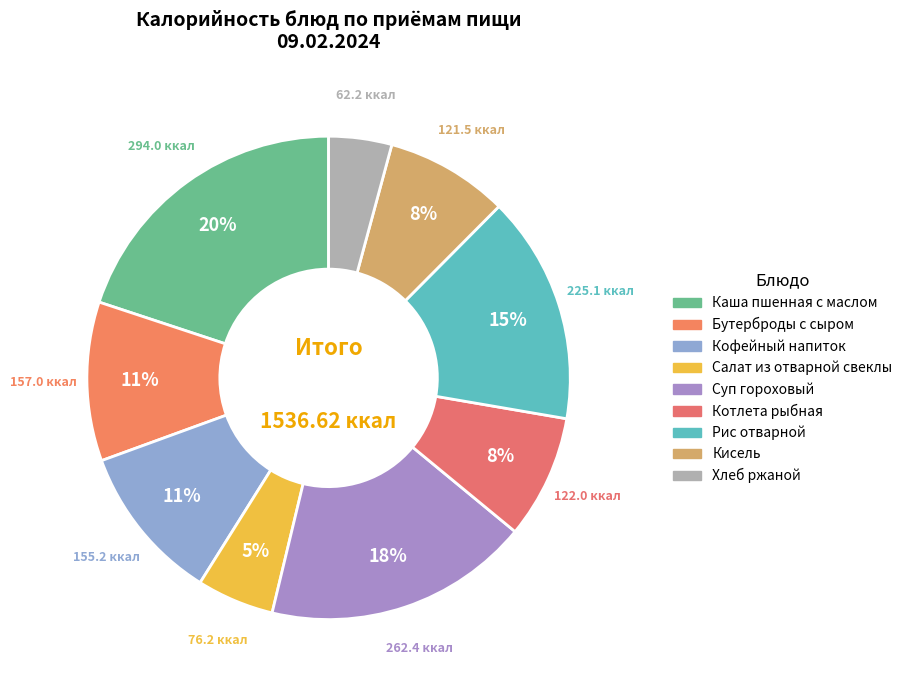

To the nearest percent, what is the difference between the Кисель and Рис отварной slice percentages?

7%